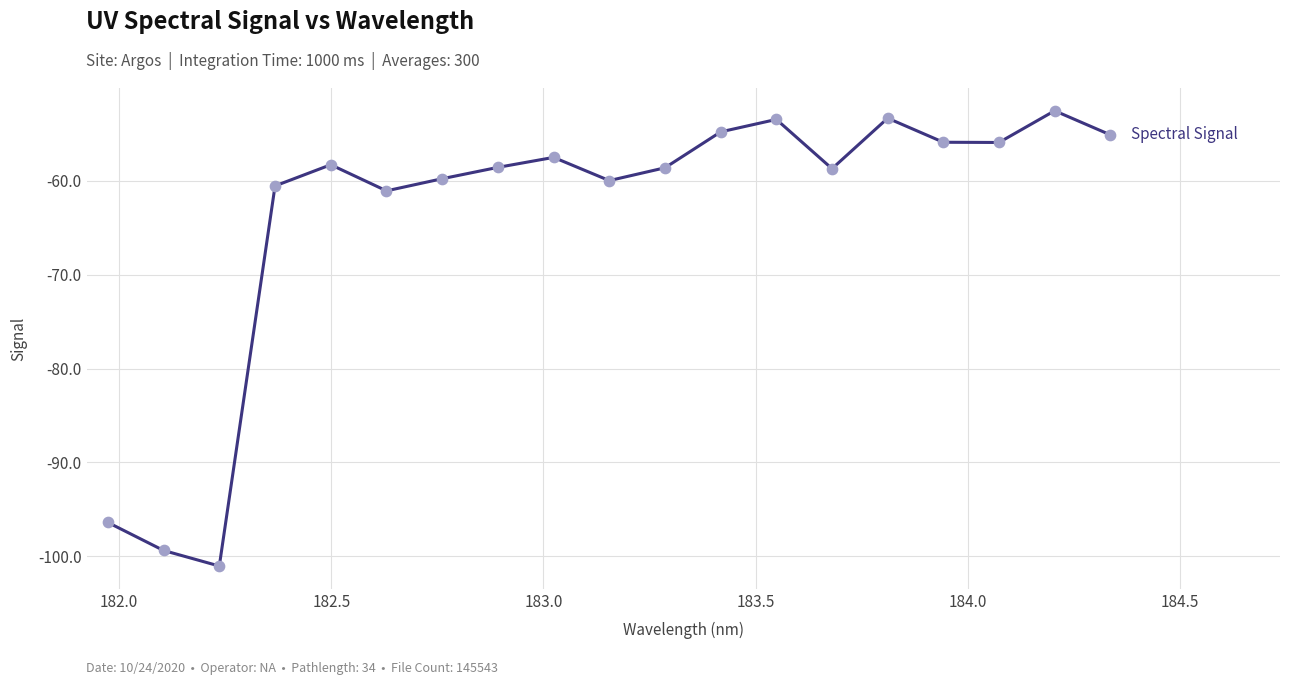

What is the minimum value shown in the chart?

-101.0